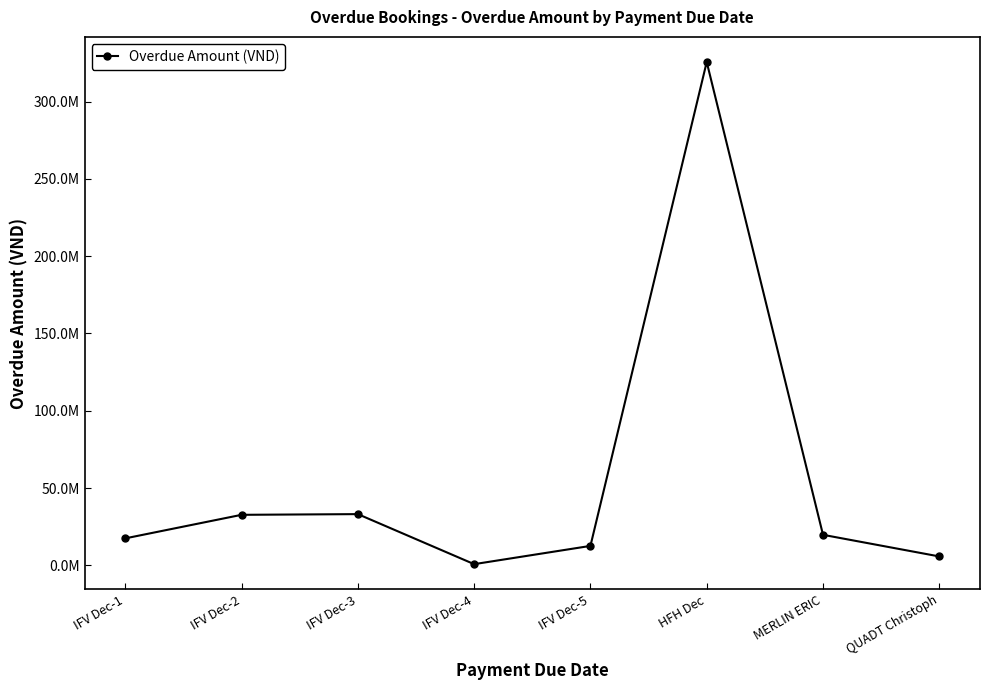

The chart shows a value of 56913848 at IFV Dec-2. True or false?

False